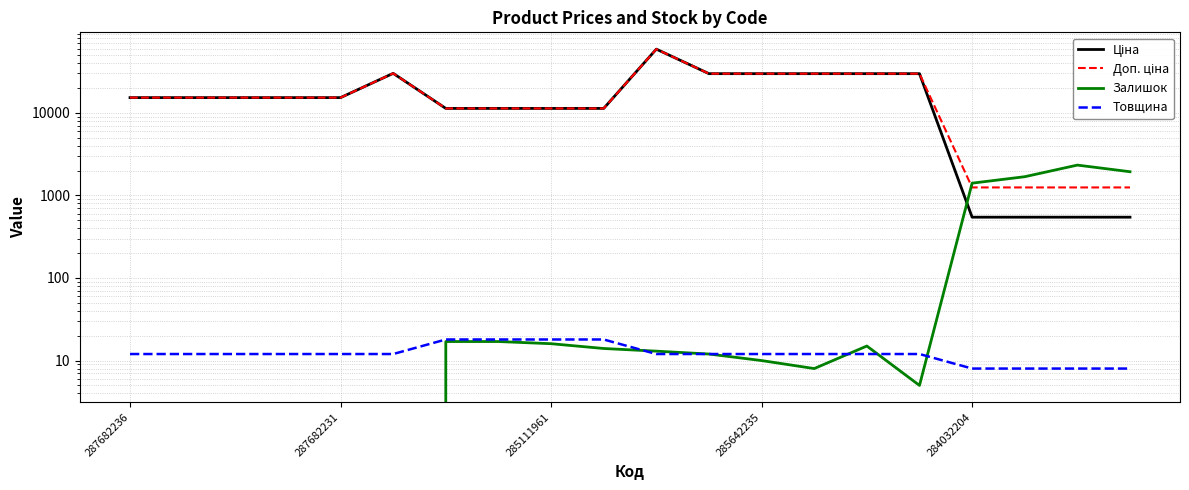

True or false: Ціна has a value of 11312.5 at 7.

True